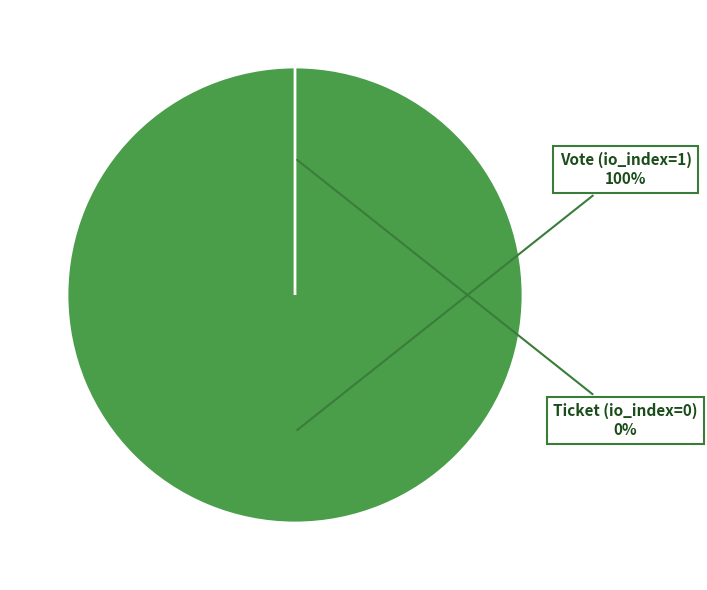

Rank the categories by value from lowest to highest.

Ticket (io_index=0), Vote (io_index=1)